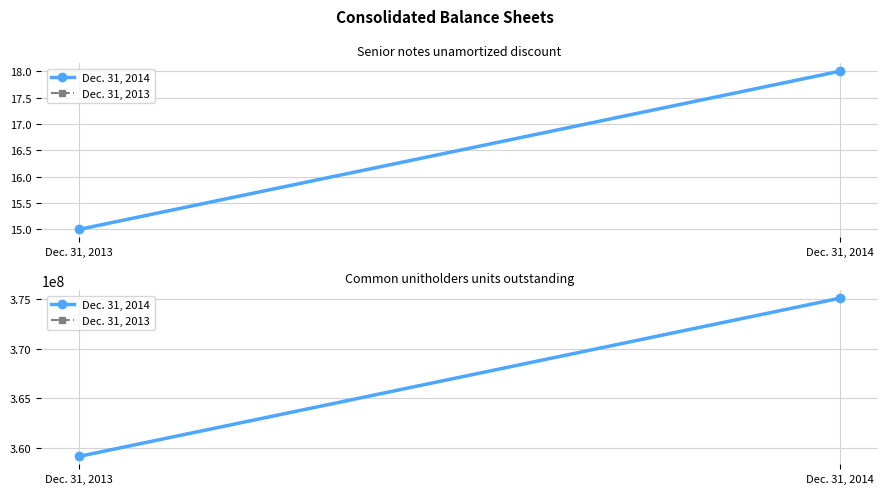

What is the minimum value shown in the chart?

359133200